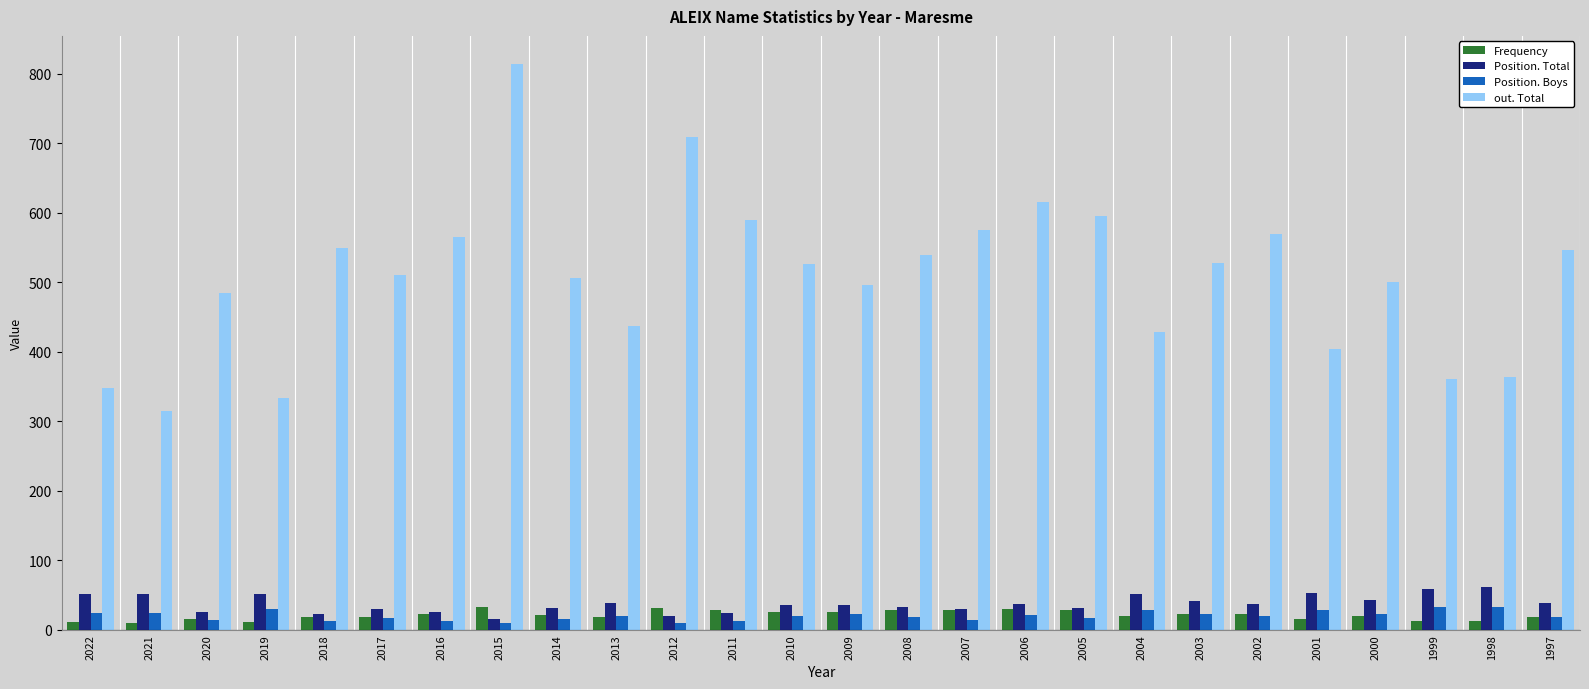

Which label corresponds to the largest value in the chart?

2015